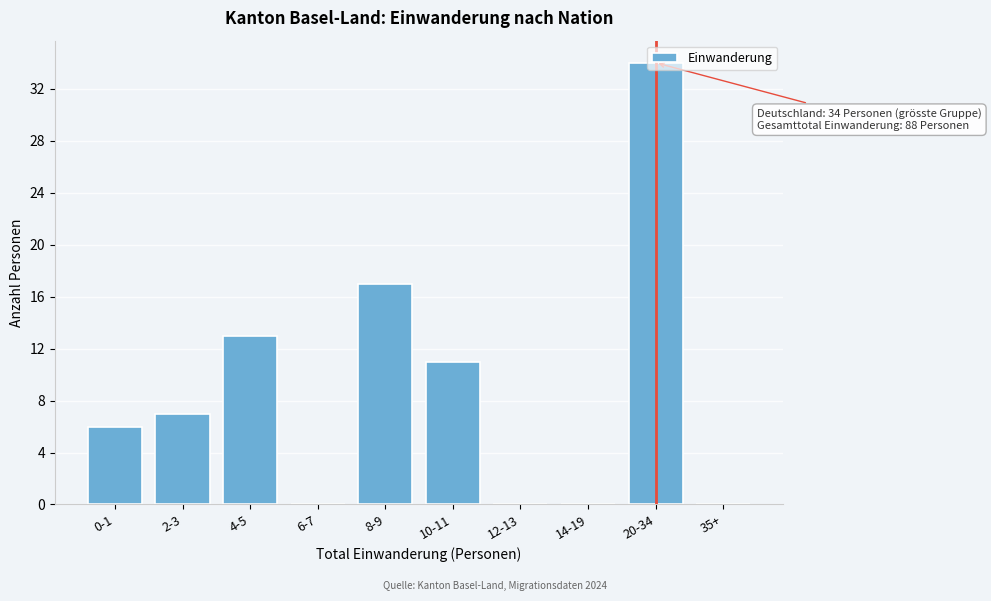

What is the sum of all values?

88